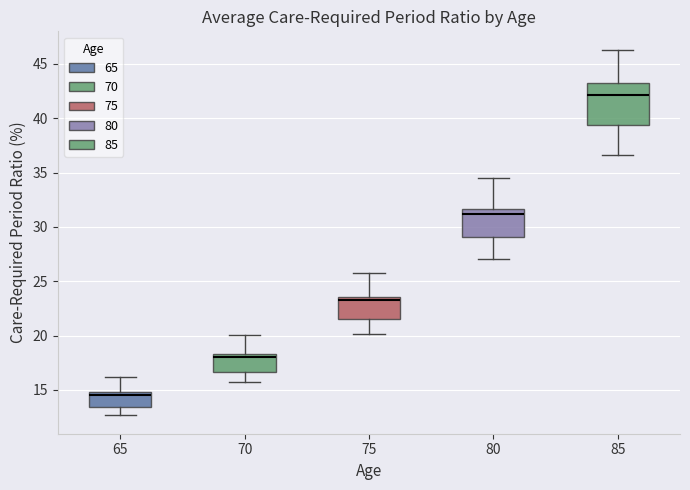

Which box has the lowest median line?

65